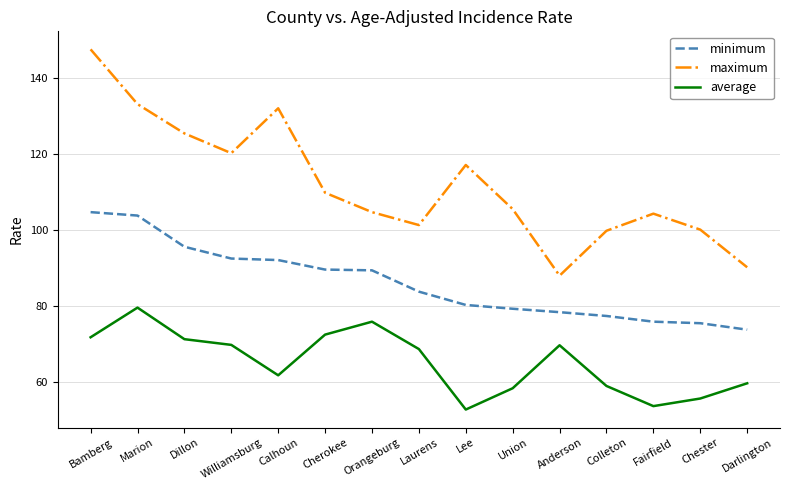

True or false: average and minimum cross at least once.

False